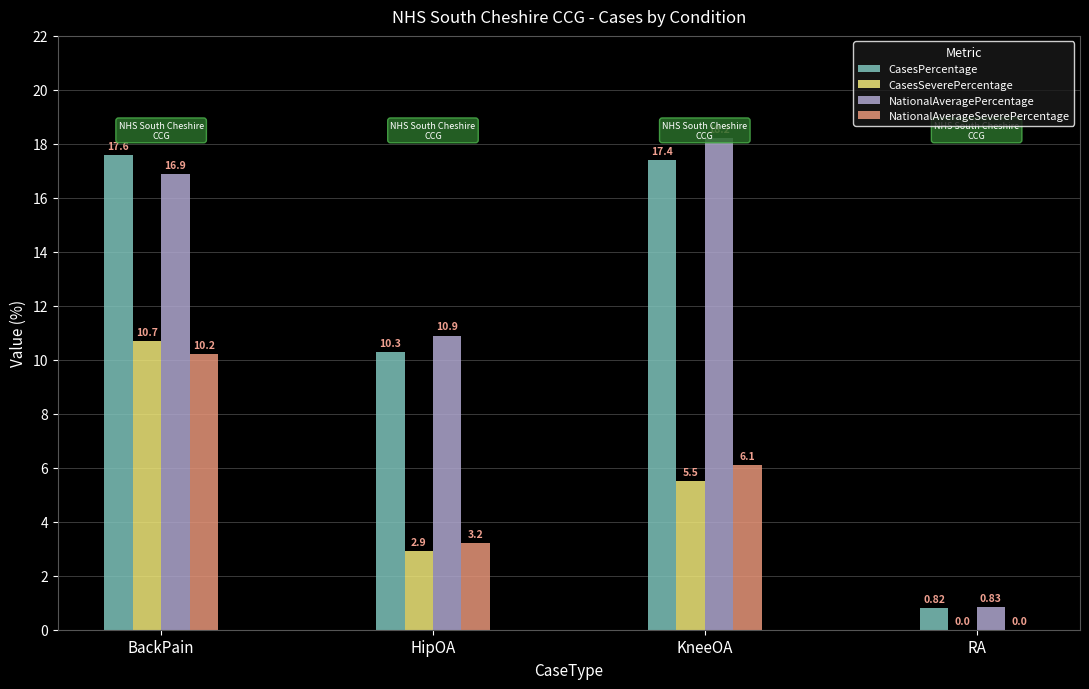

At which category is the sum across all series the highest?

BackPain